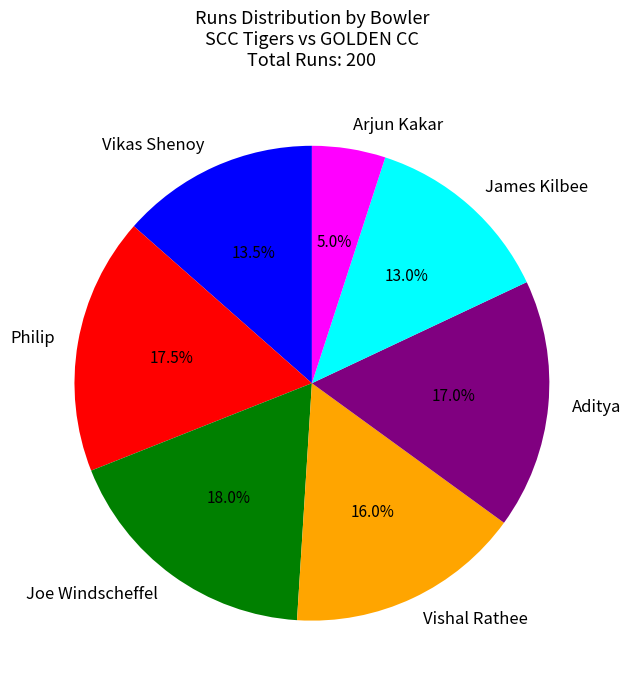

Approximately how many times larger is the value at Joe Windscheffel compared to Aditya?

1.1